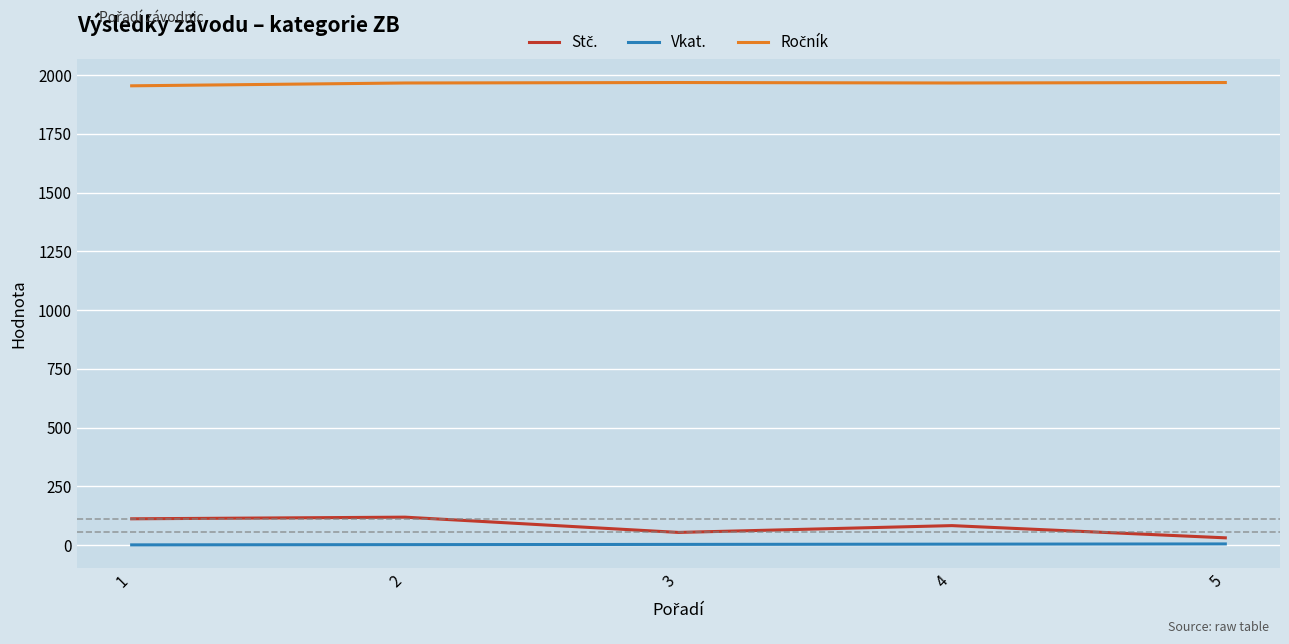

What is the maximum value shown in the chart?

1969